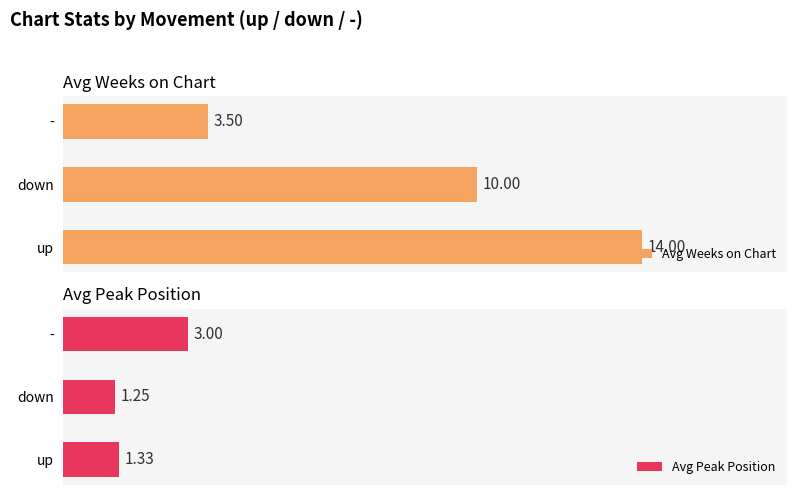

Are the bars grouped side by side (vs. stacked)?

Yes